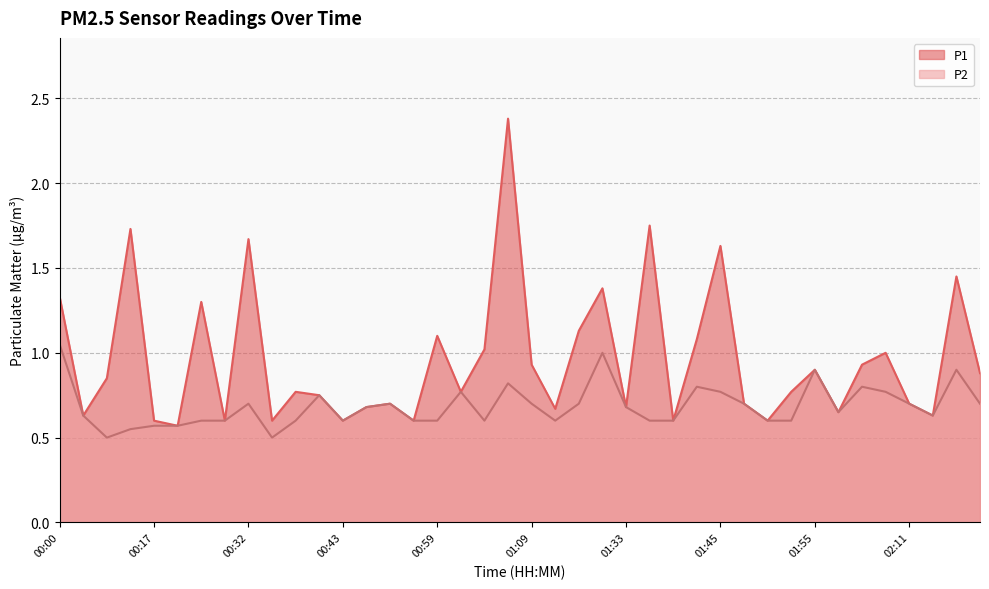

Rank the series at 00:11 from highest to lowest value.

P1, P2